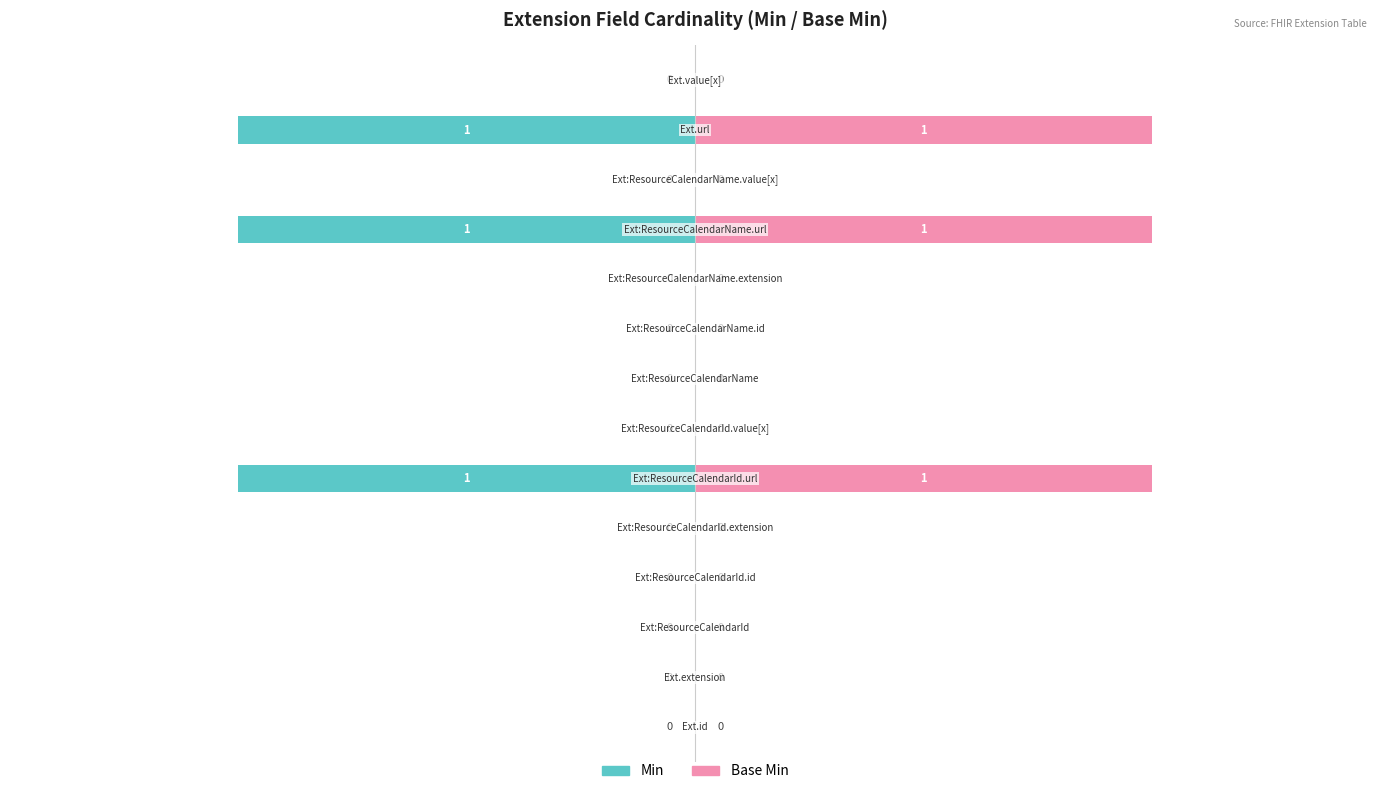

Rank the series by their average value, from lowest to highest.

Min, Base Min